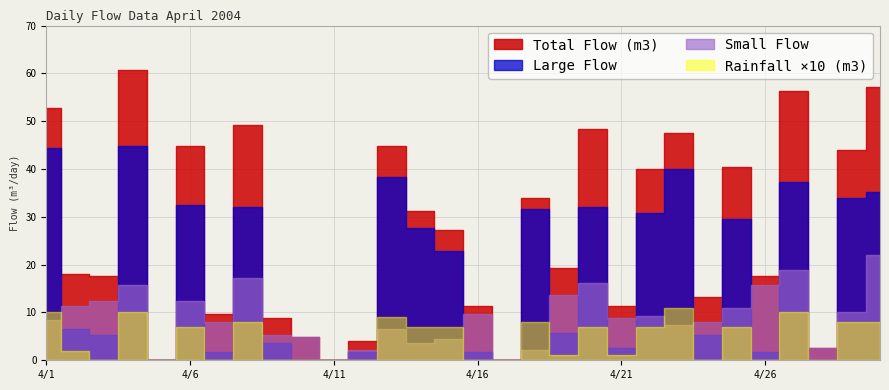

Which series has the largest range (max minus min)?

Total Flow (m3)